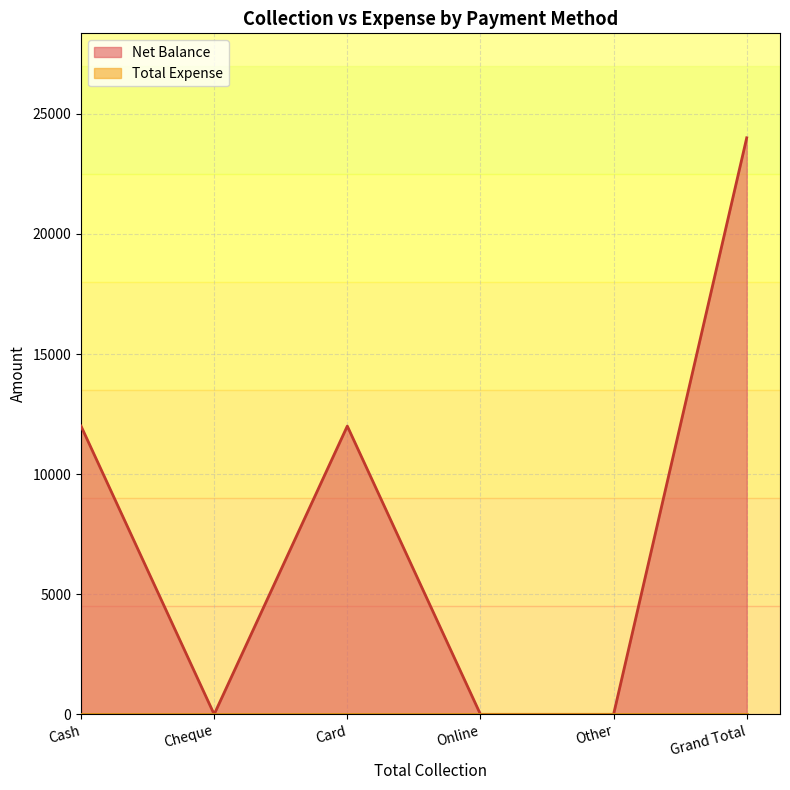

How many interior local peaks (higher than both neighbors) does the data have?

1